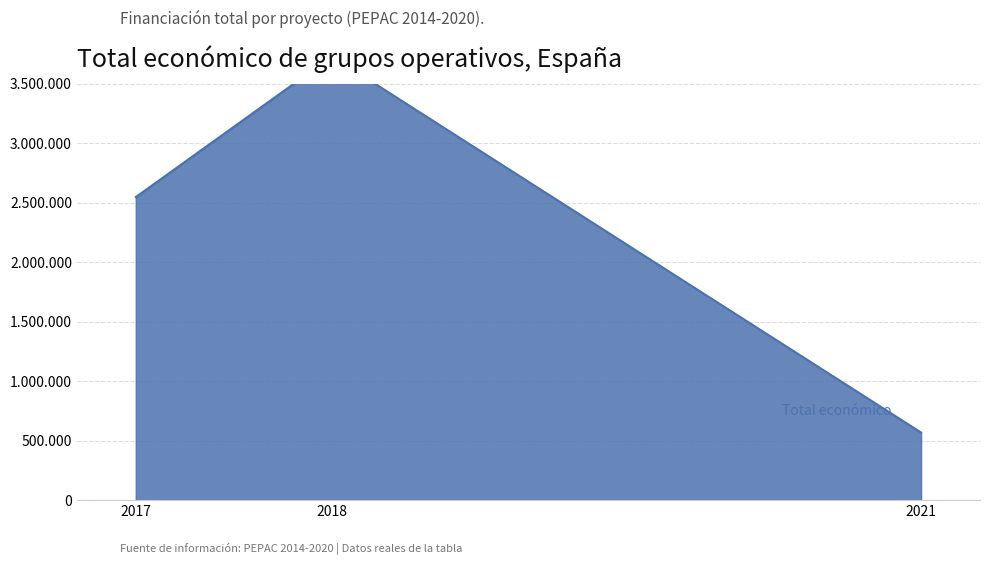

Is it true that the value at 2021 is 767530?

False